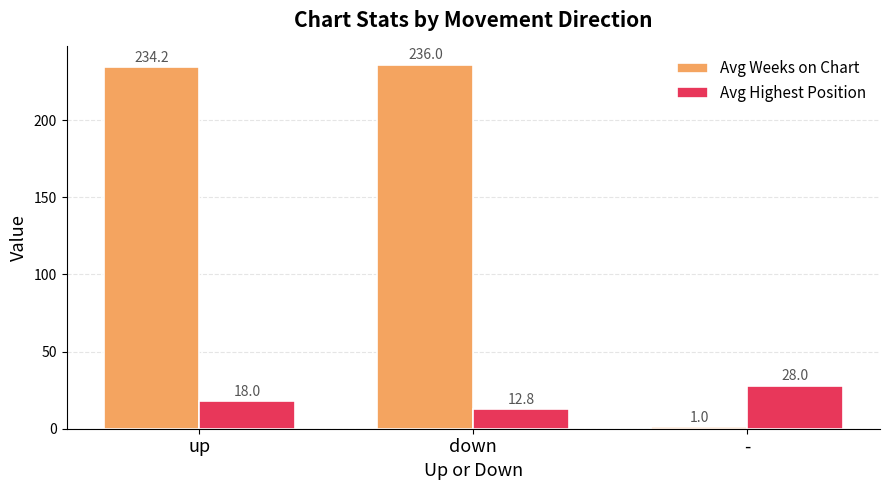

What is the maximum value for Avg Highest Position?

28.0